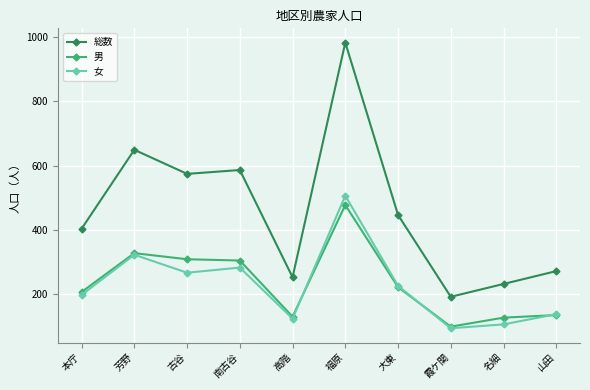

What is the difference between the second highest and minimum values in the 女 series?

229